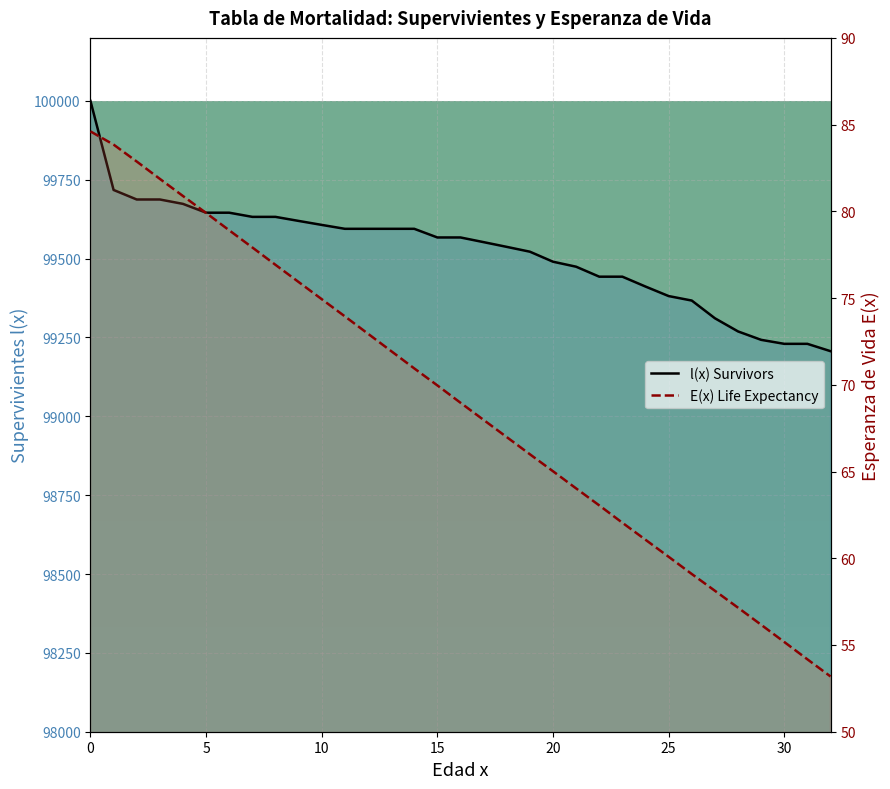

What value does the E(x) Life Expectancy series have at 23?

62.0